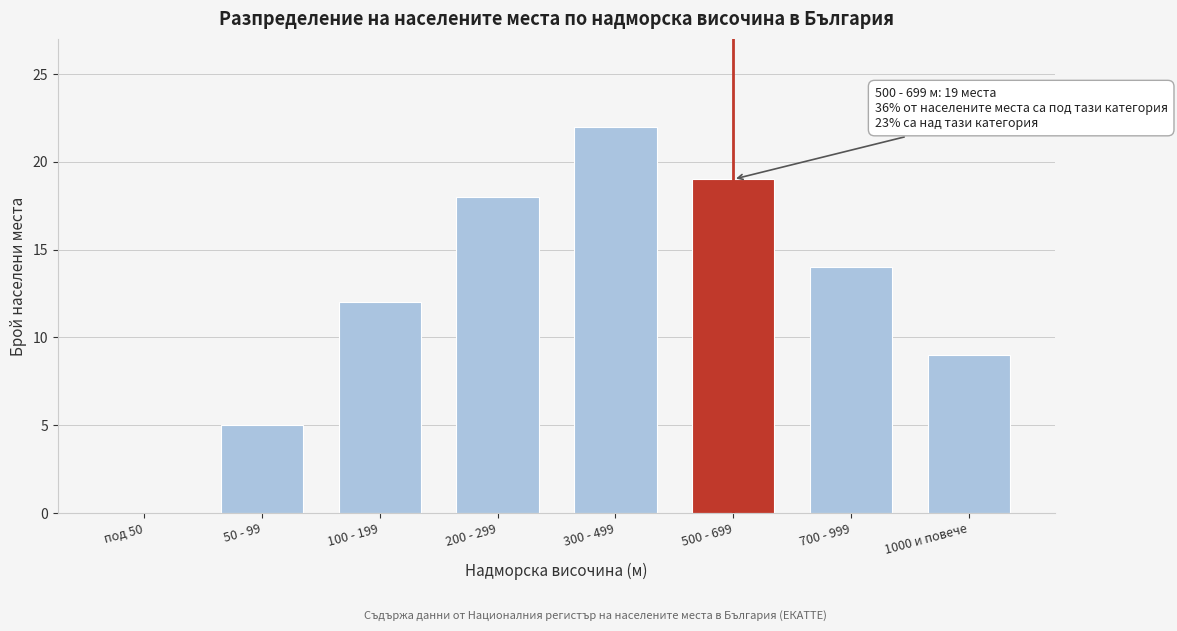

Reading left to right, list all the values displayed in this chart.

под 50=0	50 - 99=5	100 - 199=12	200 - 299=18	300 - 499=22	500 - 699=19	700 - 999=14	1000 и повече=9